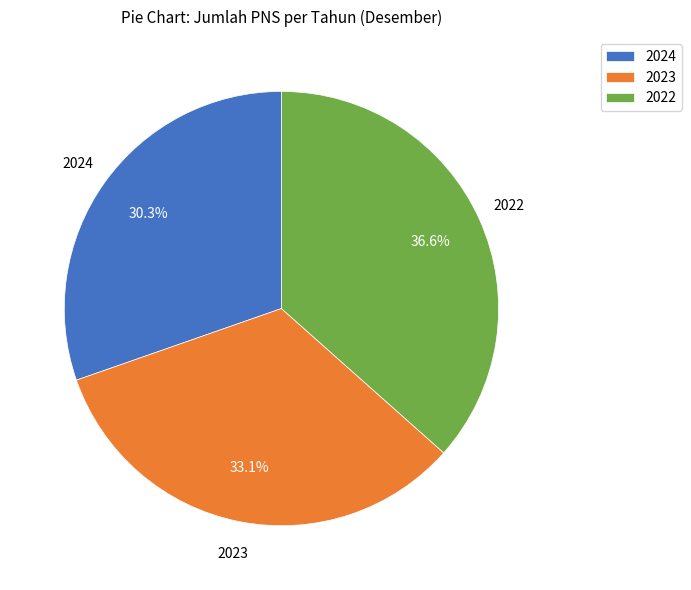

Between 2024 and 2023, which is larger?

2023